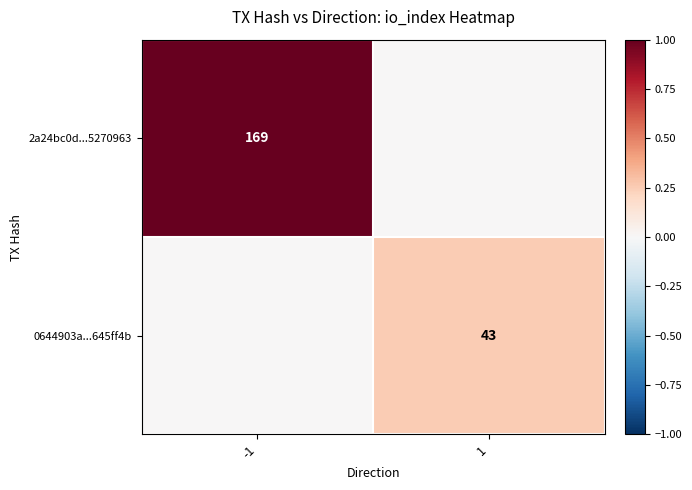

Is it true that 0644903a...645ff4b equals 43 at 1?

True